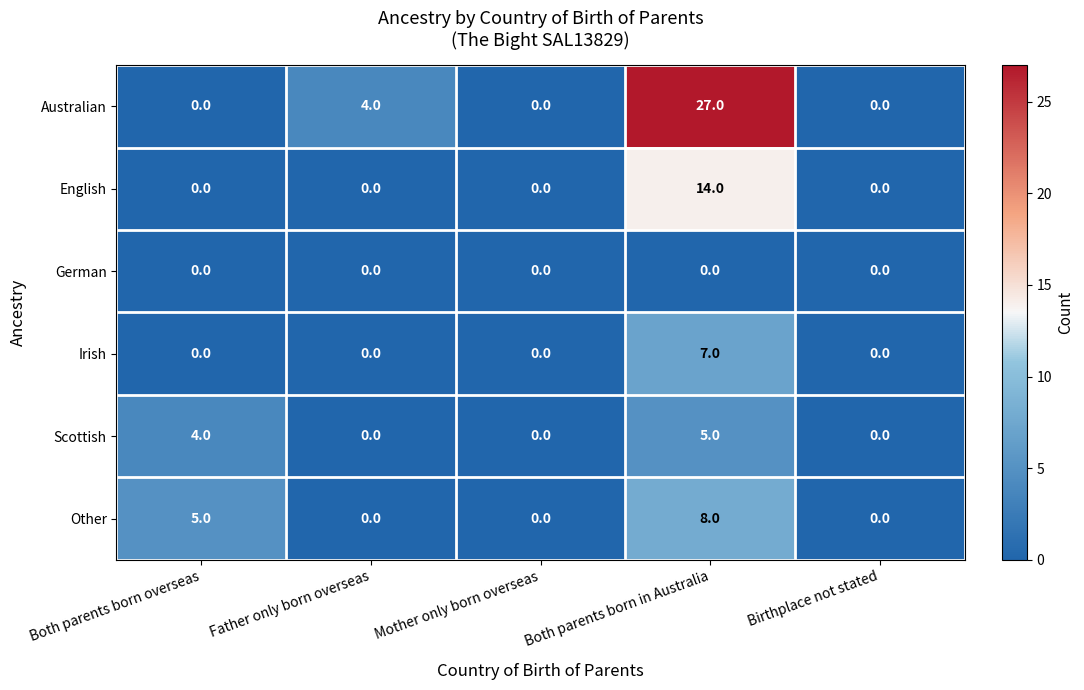

List the series in order of their peak value, lowest first.

German, Scottish, Irish, Other, English, Australian